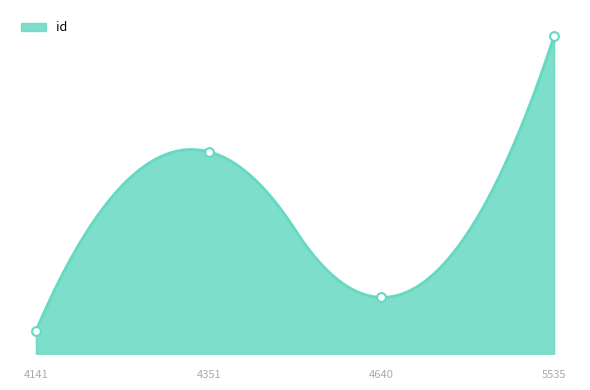

Between 4640 and 5535, which is larger?

5535